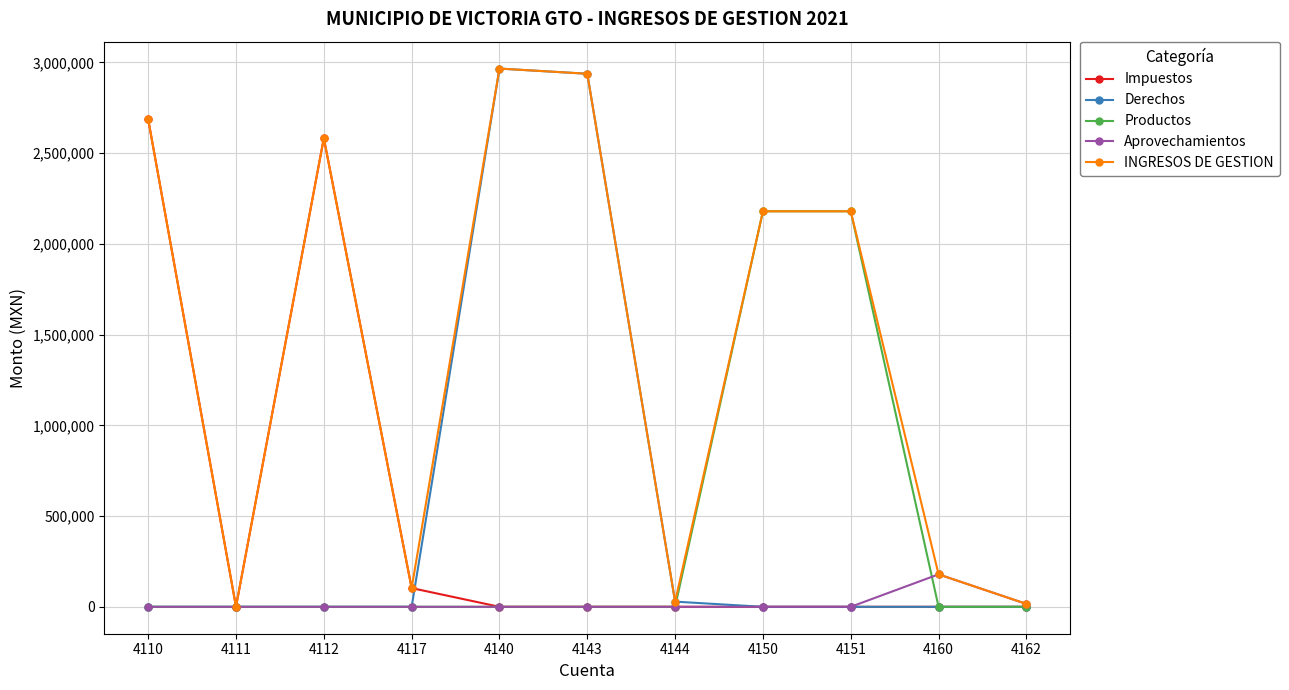

What is the spread (max minus min) of values at 4110?

2686212.8